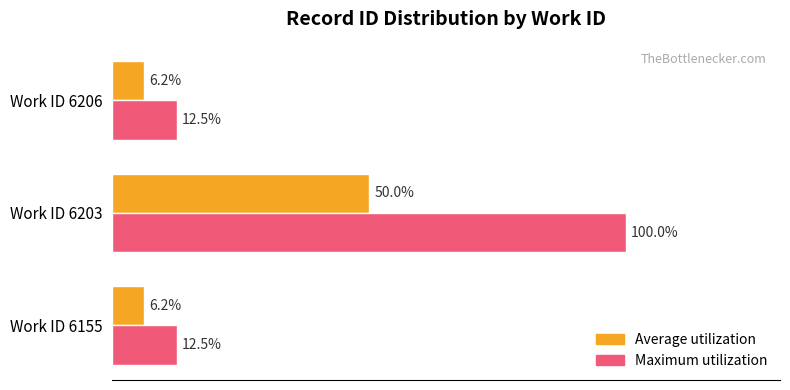

At which category does the chart reach its peak across all series?

Work ID 6203